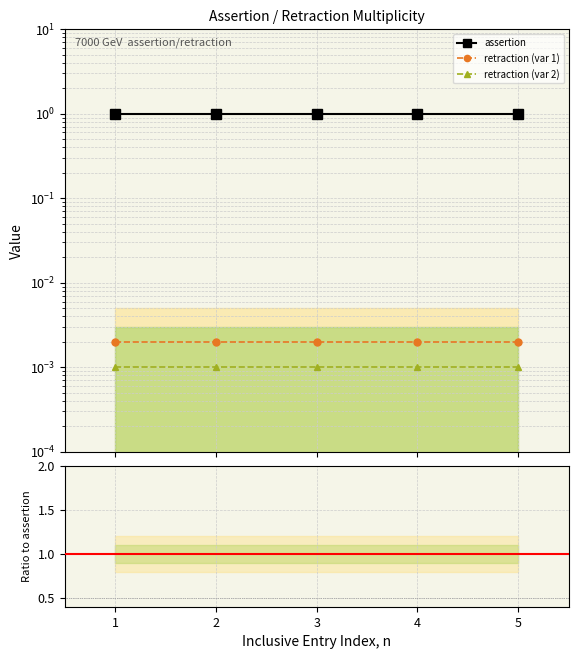

True or false: ratio var 1 and retraction (var 1) cross at least once.

False